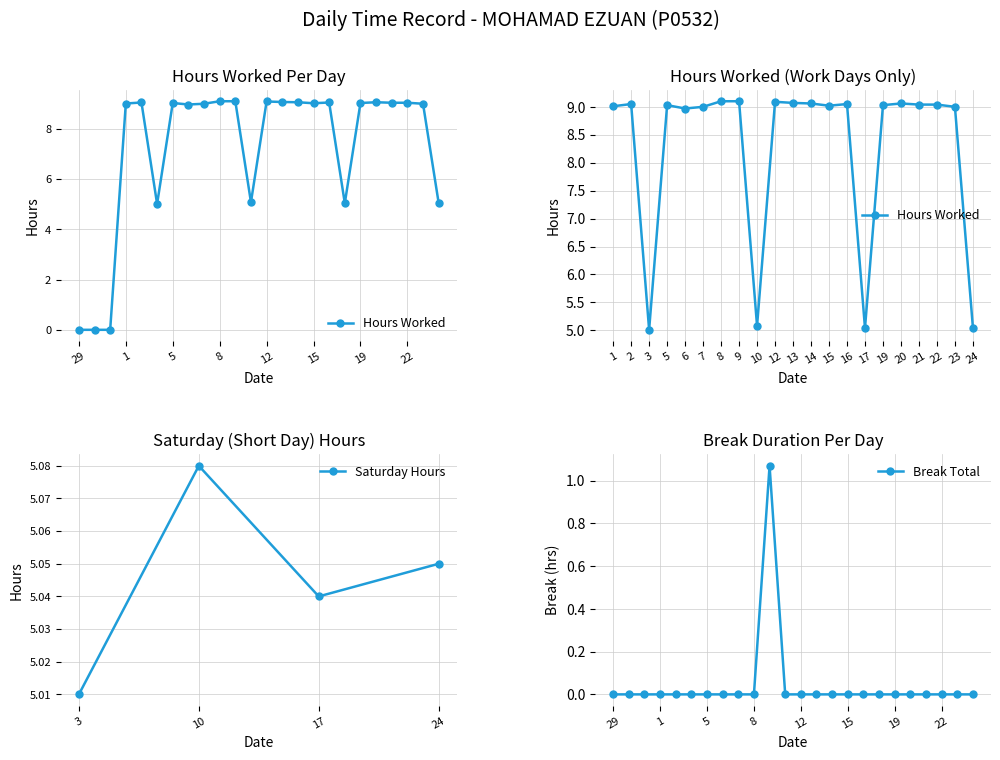

Which has a higher value, 8 or 9?

8